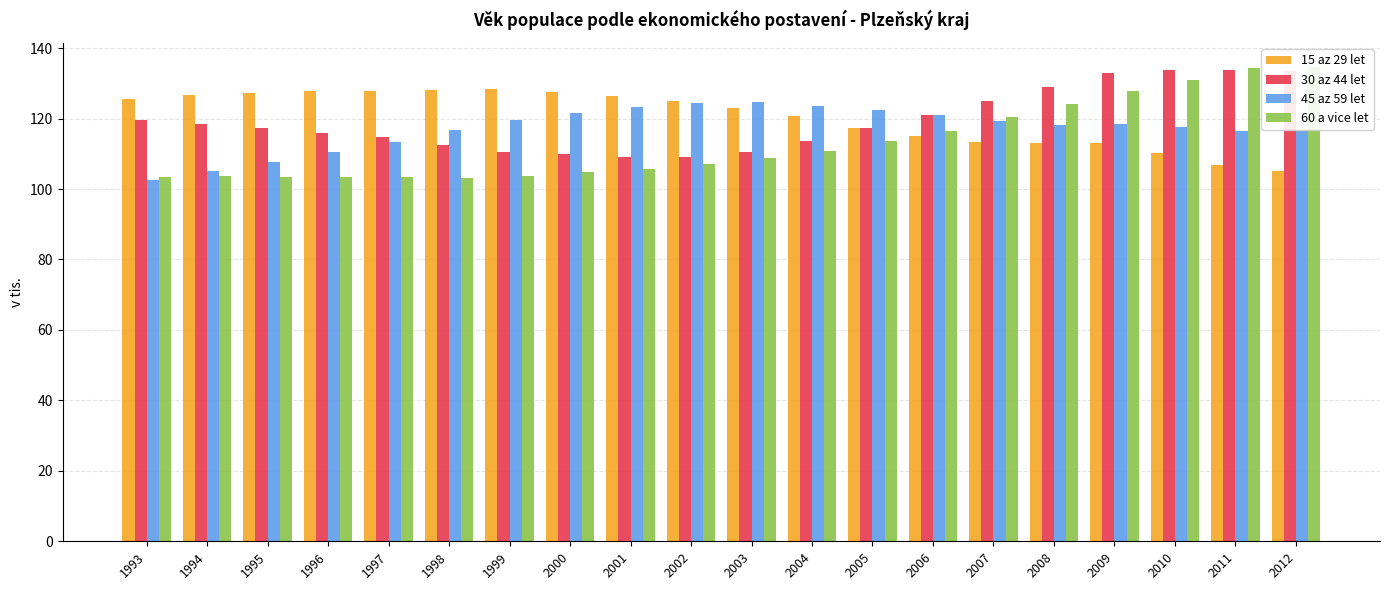

What is the sum of the 45 az 59 let values at 2006 and 2012?

237.7